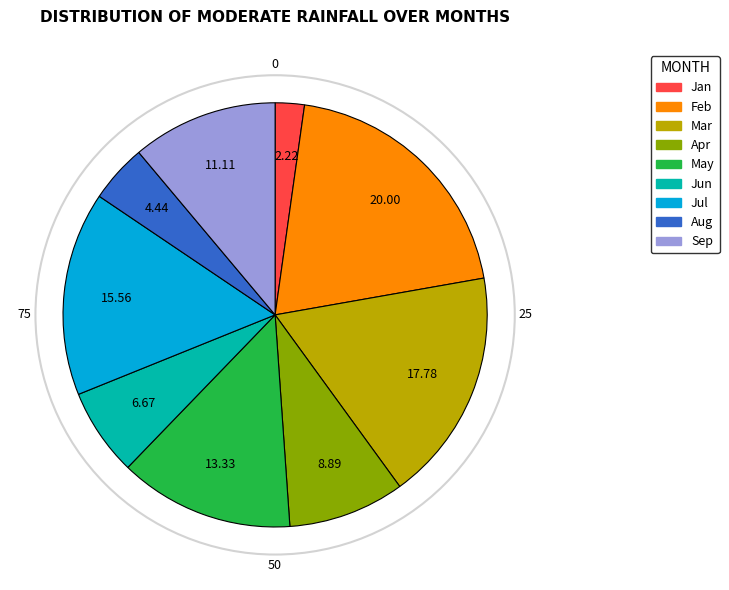

How many slices are in this pie chart?

9